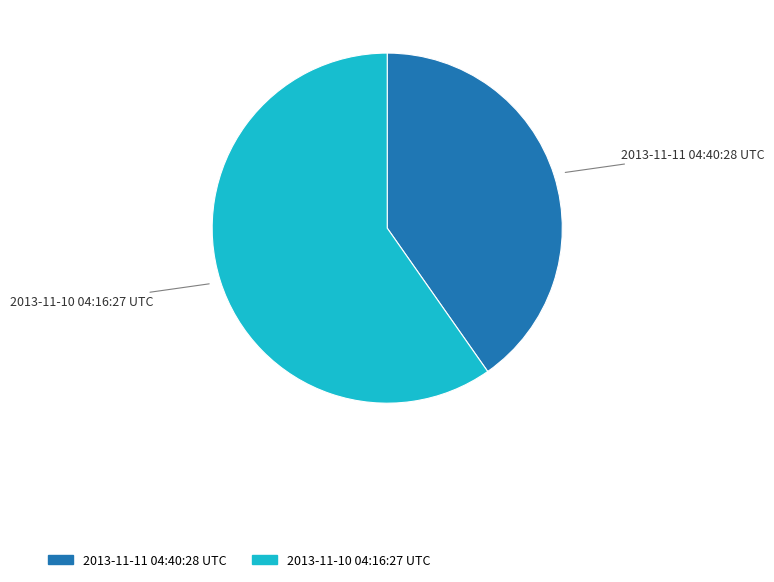

How many segments does this pie chart have?

2